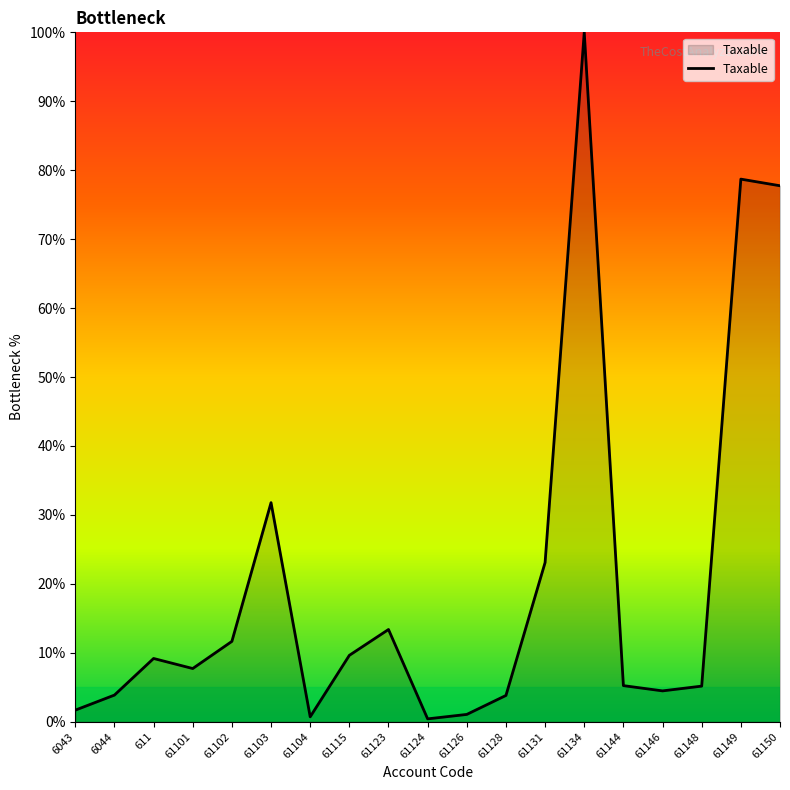

The value at 61115 is 4.1. True or false?

False